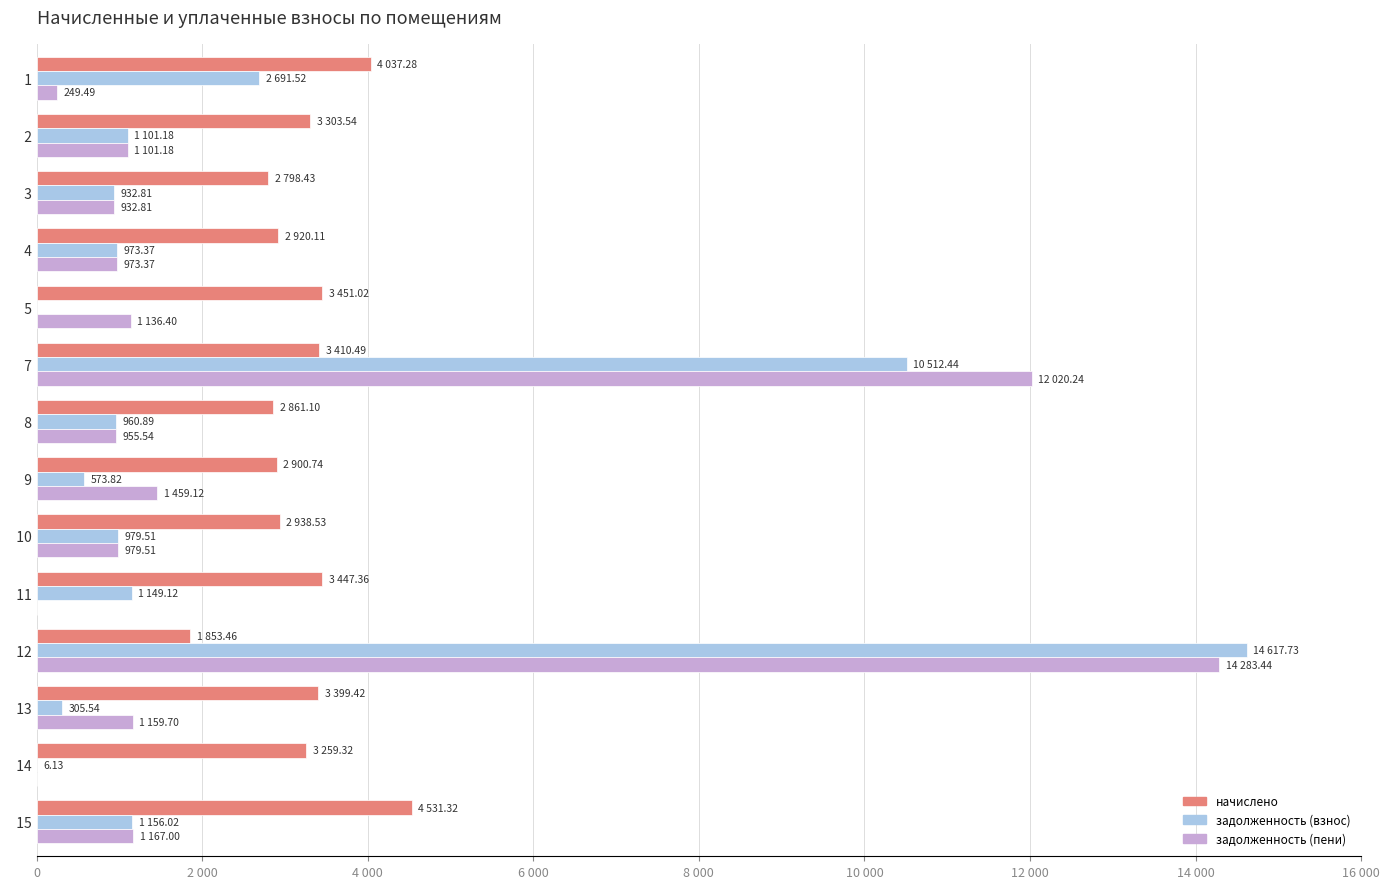

What are all the series names shown in the legend?

начислено, задолженность (взнос), задолженность (пени)